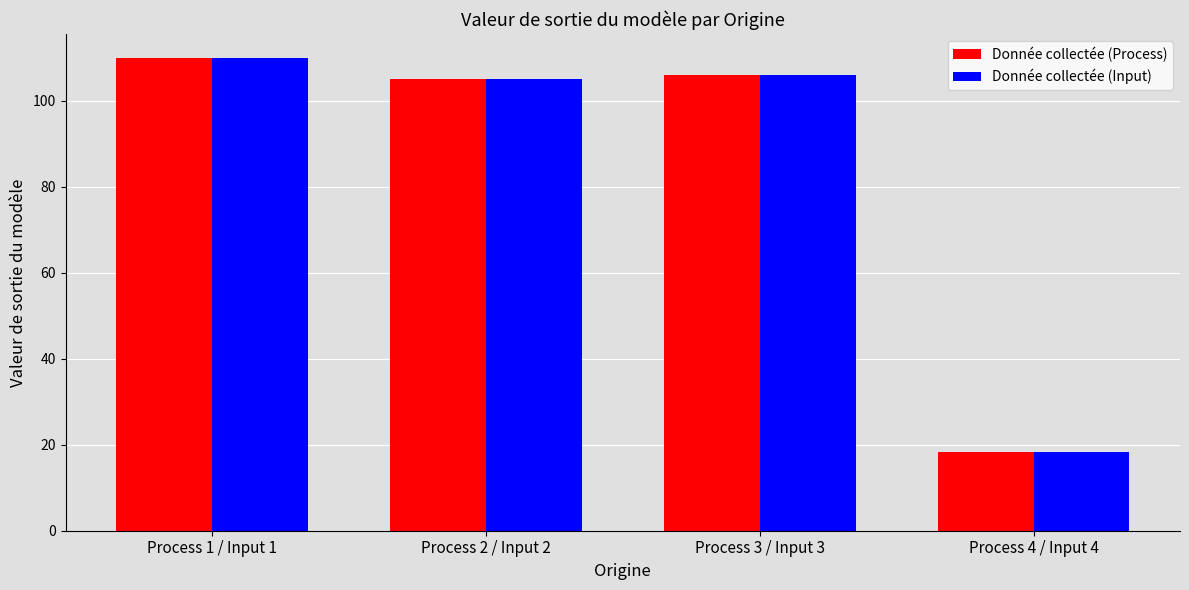

The value of Donnée collectée (Input) at Process 2 / Input 2 is 71.5. True or false?

False